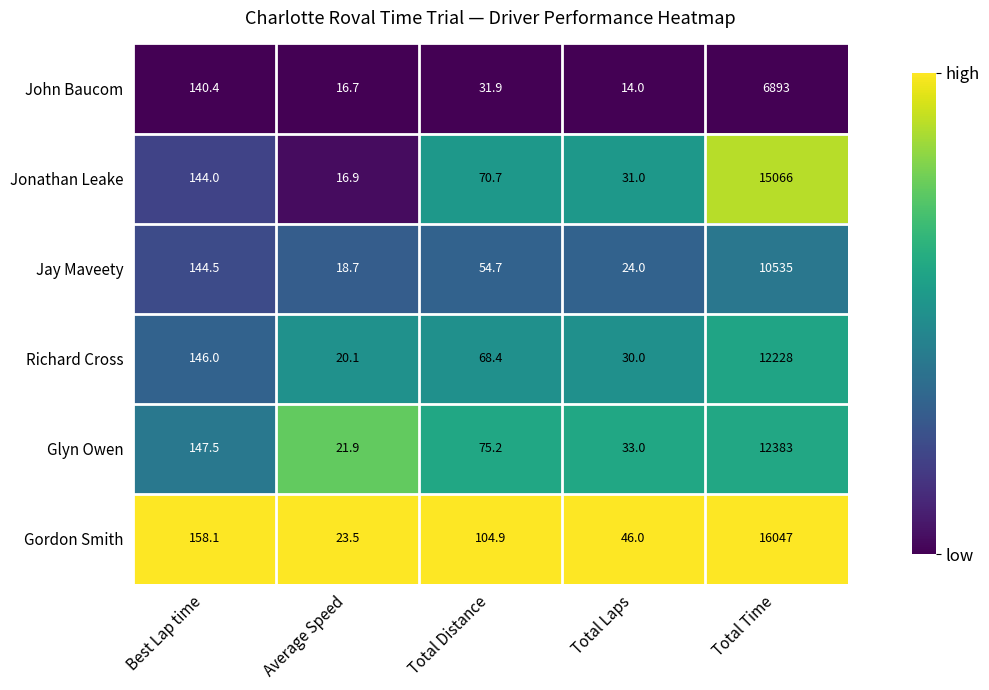

What is the total value across all series at Total Distance?

405.8